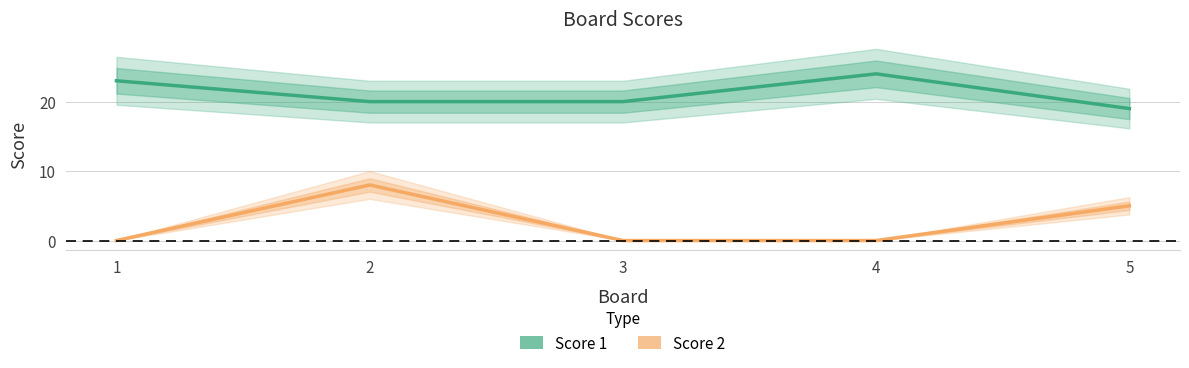

The value of Score 1 at 3 is 20. True or false?

True